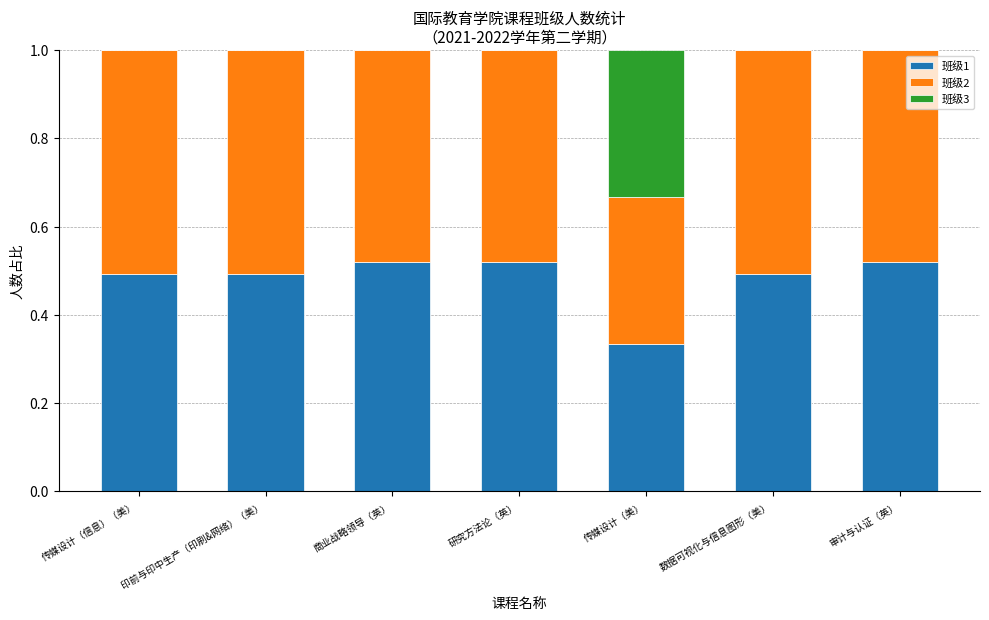

What is the sum of the 班级1 values at 数据可视化与信息图形（美） and 审计与认证（英）?

1.0